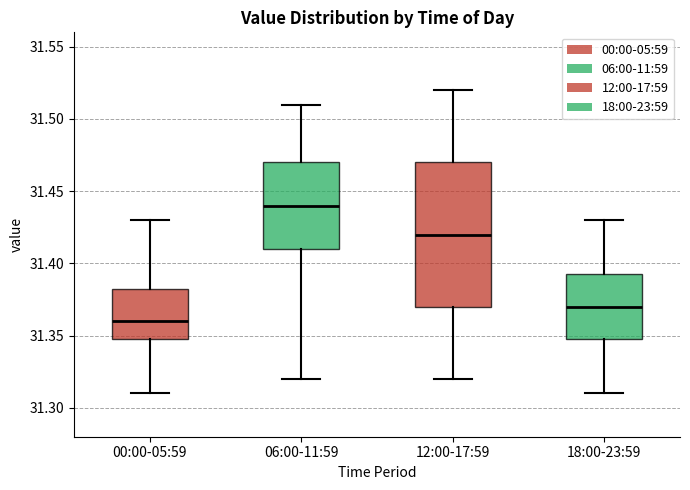

Where is the lower edge of the box for 06:00-11:59 on the y-axis? The values are not printed on the chart, so give them approximately, as read against the axis.

31.410